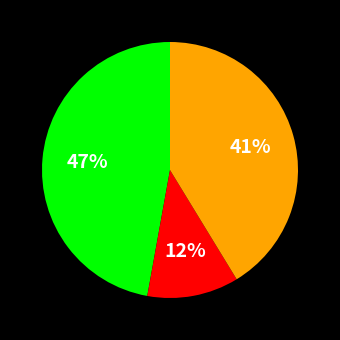

Is there a majority slice in this chart?

No